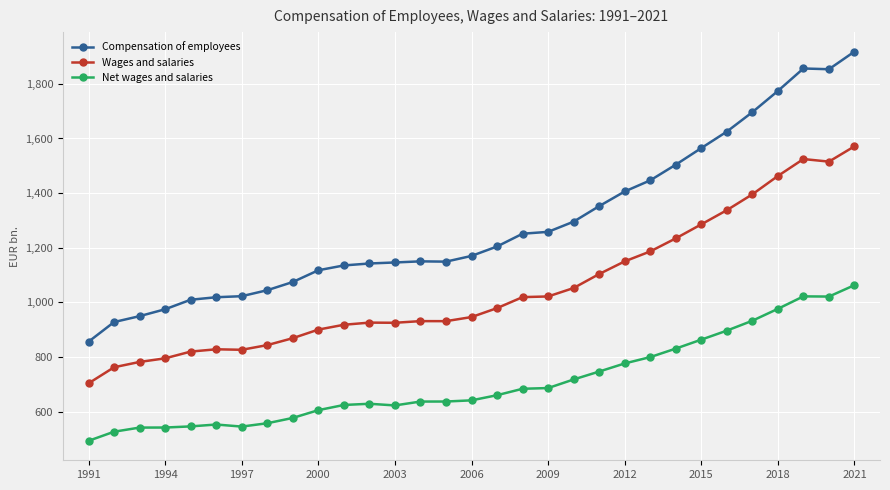

How many lines are shown in the chart?

3